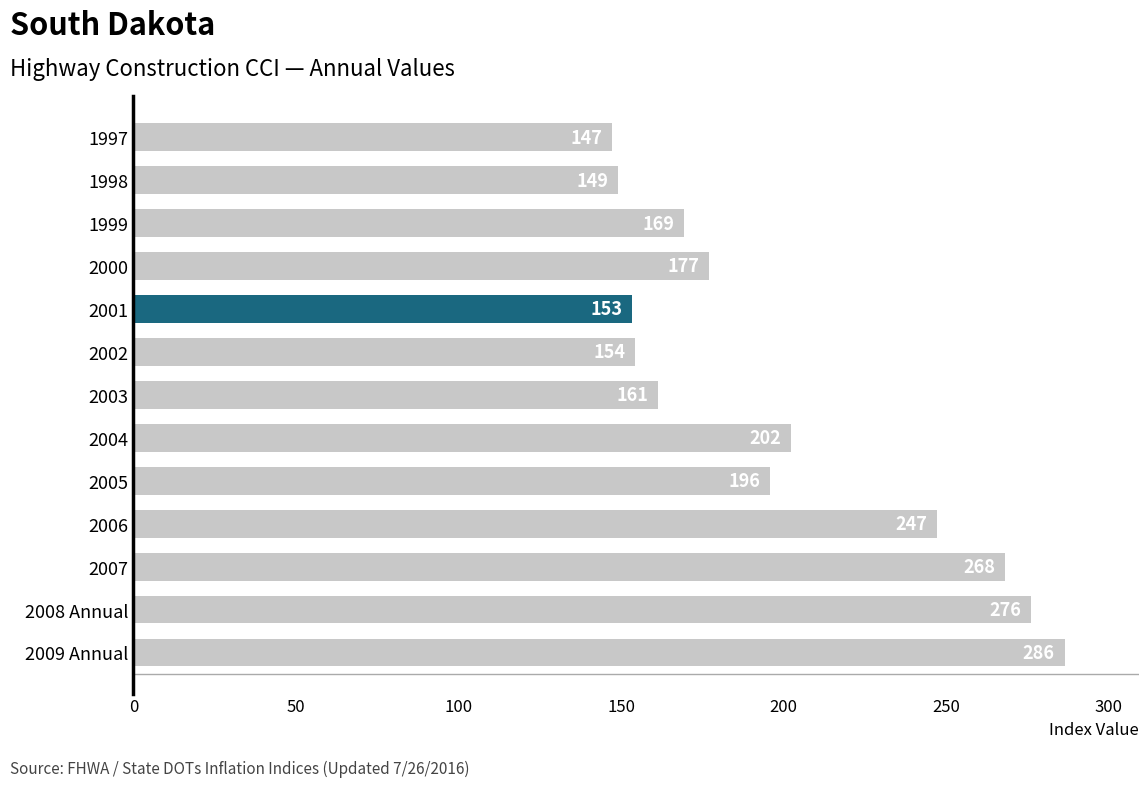

Is it true that the value at 2001 is 275.9?

False